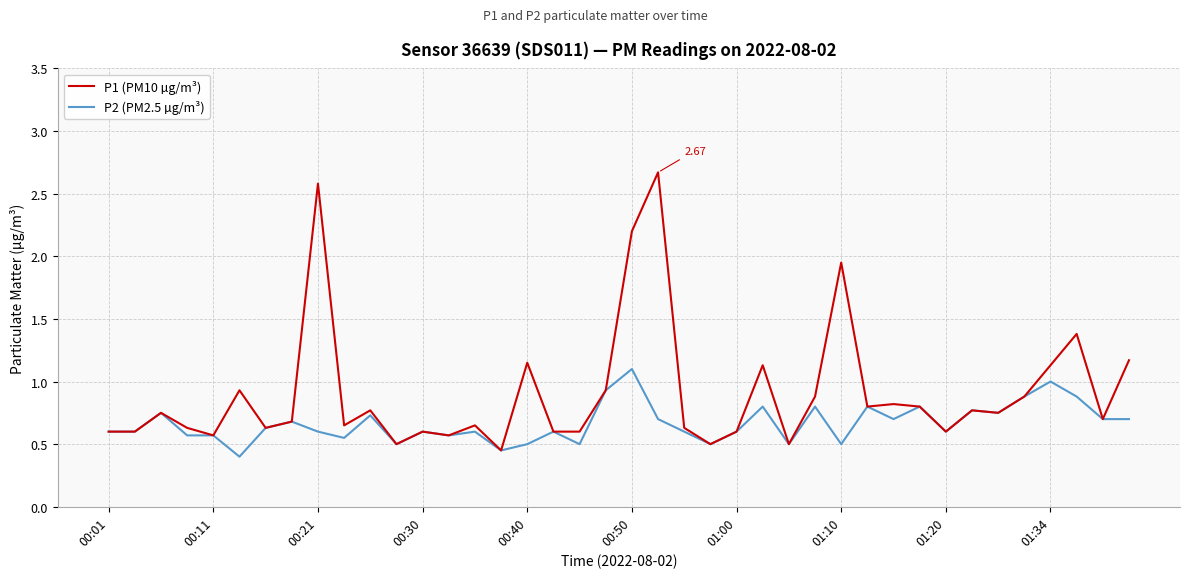

Which series has the largest total across all categories?

P1 (PM10 µg/m³)